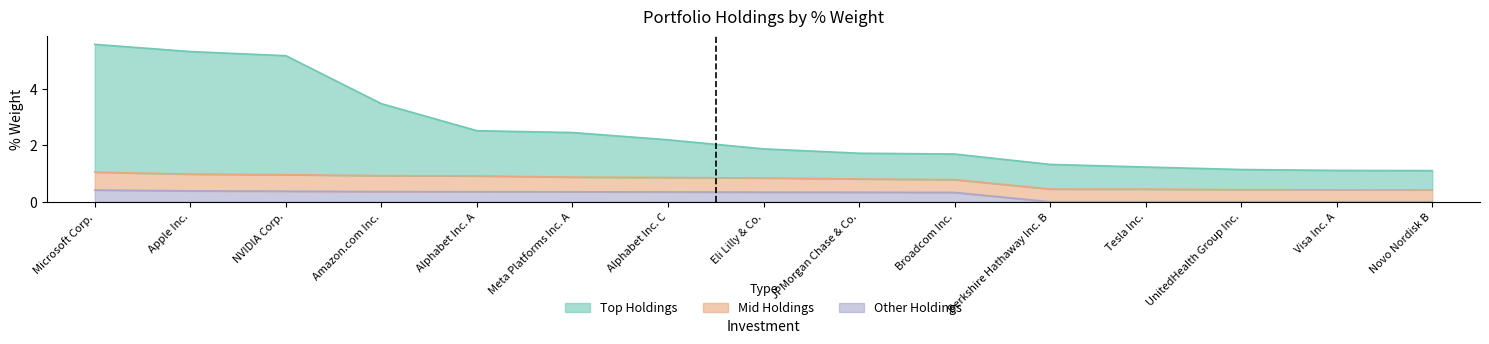

True or false: Other Holdings has more than 0 points higher than both neighbors.

False